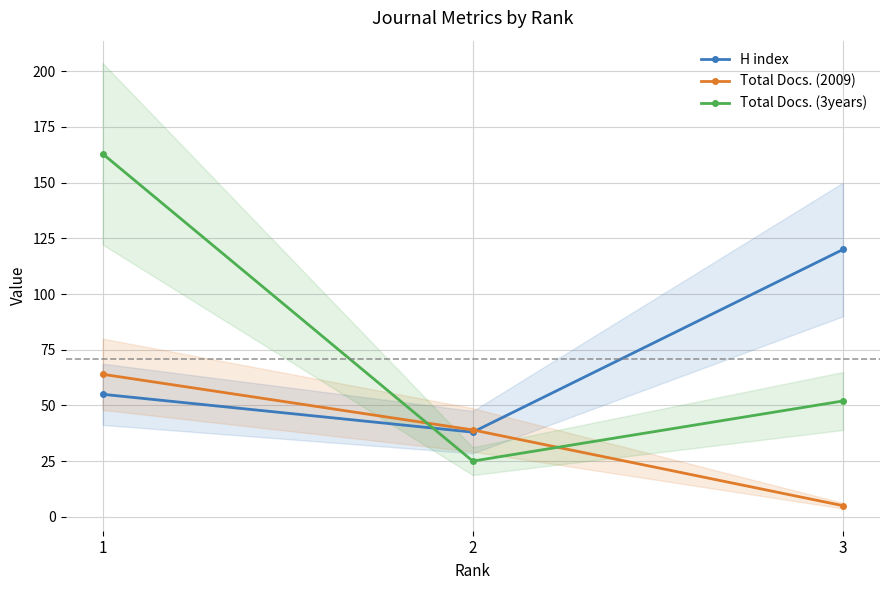

Which series has the largest range (max minus min)?

Total Docs. (3years)